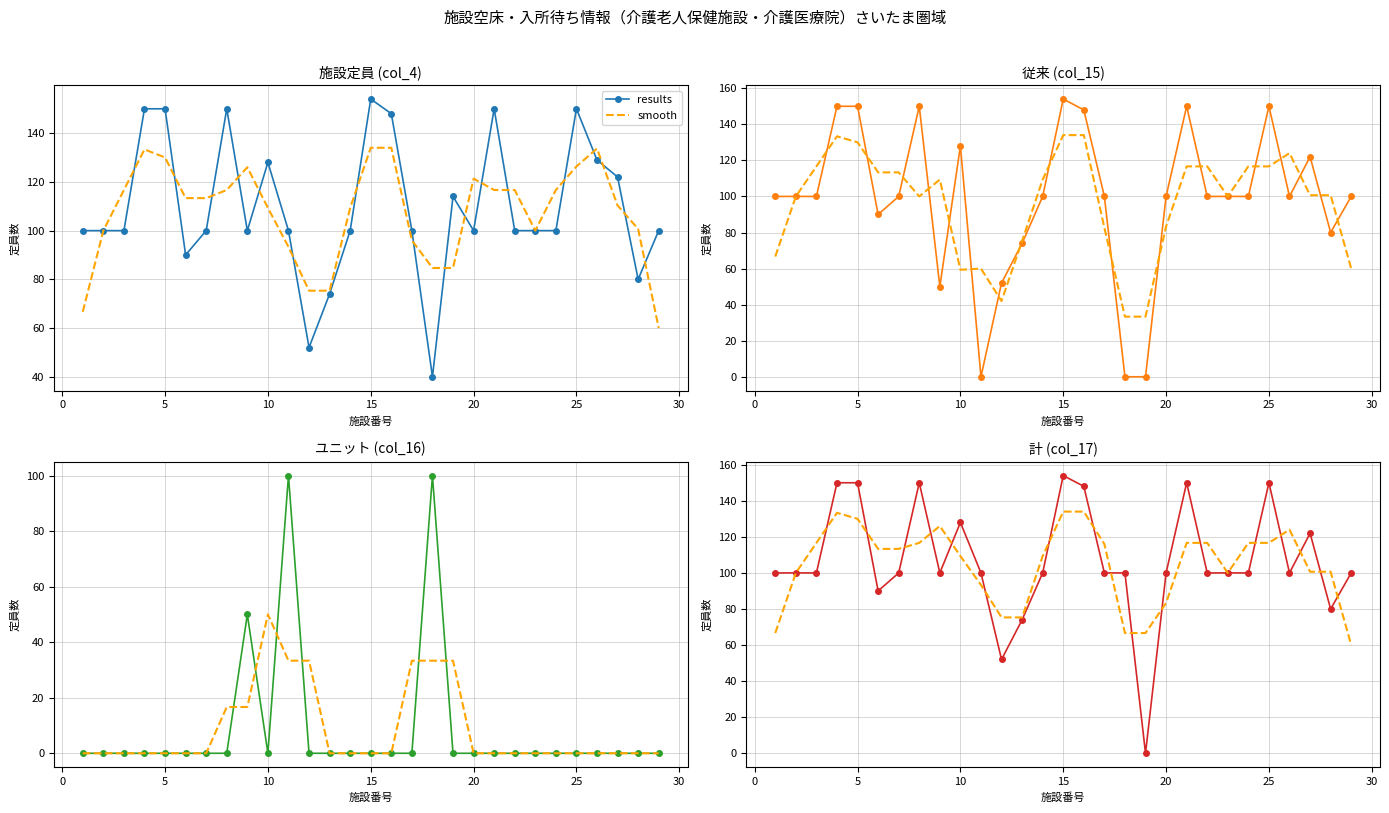

How many values in the smooth series are below 113?

14